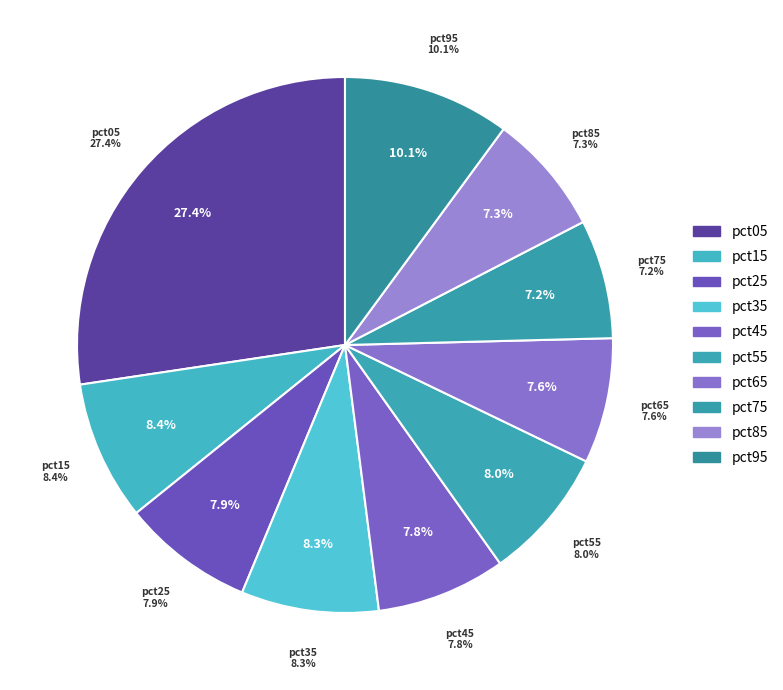

Count the number of slices in the pie.

10